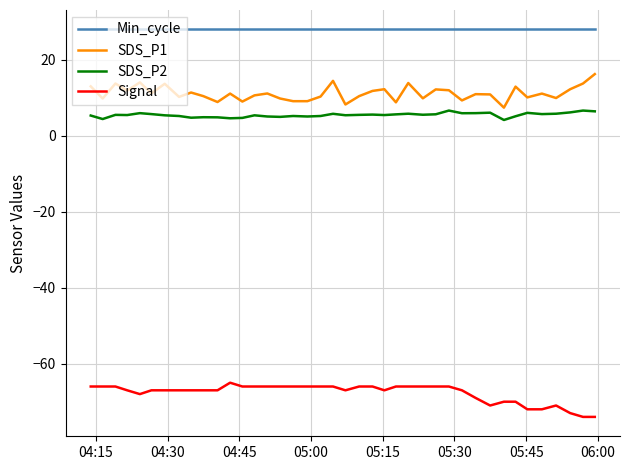

What is the greatest value displayed?

28.0